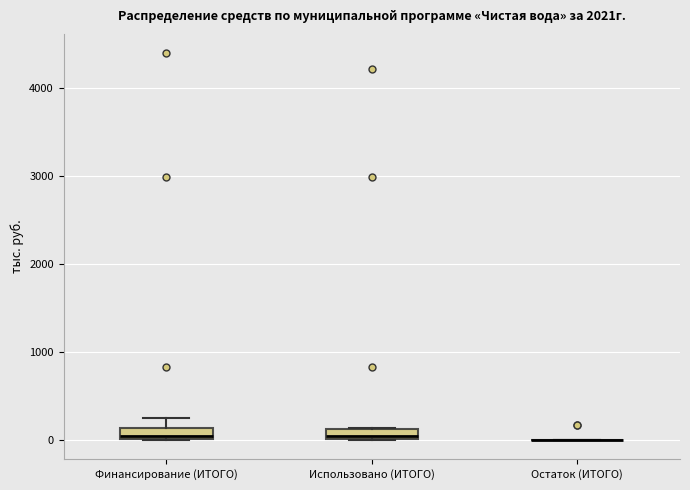

Where is the upper edge of the box for Финансирование (ИТОГО) on the y-axis? The values are not printed on the chart, so give them approximately, as read against the axis.

100